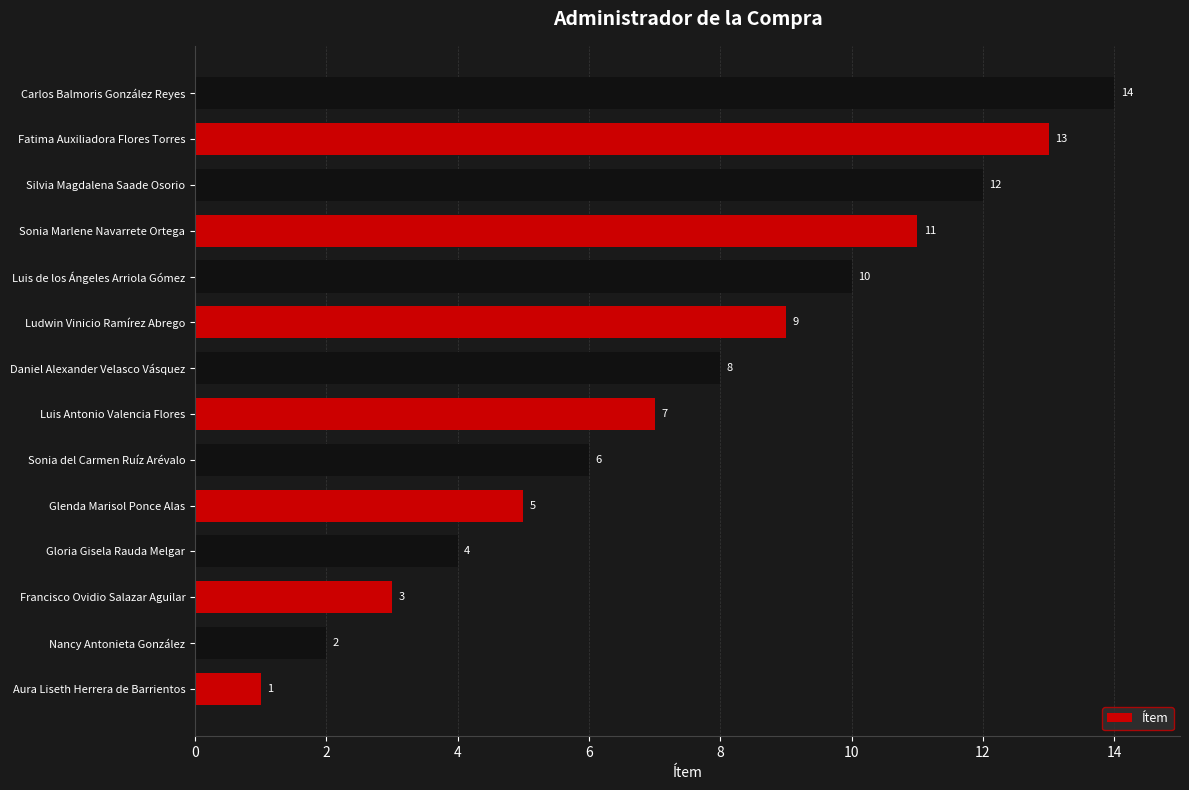

Are the bars horizontal?

Yes